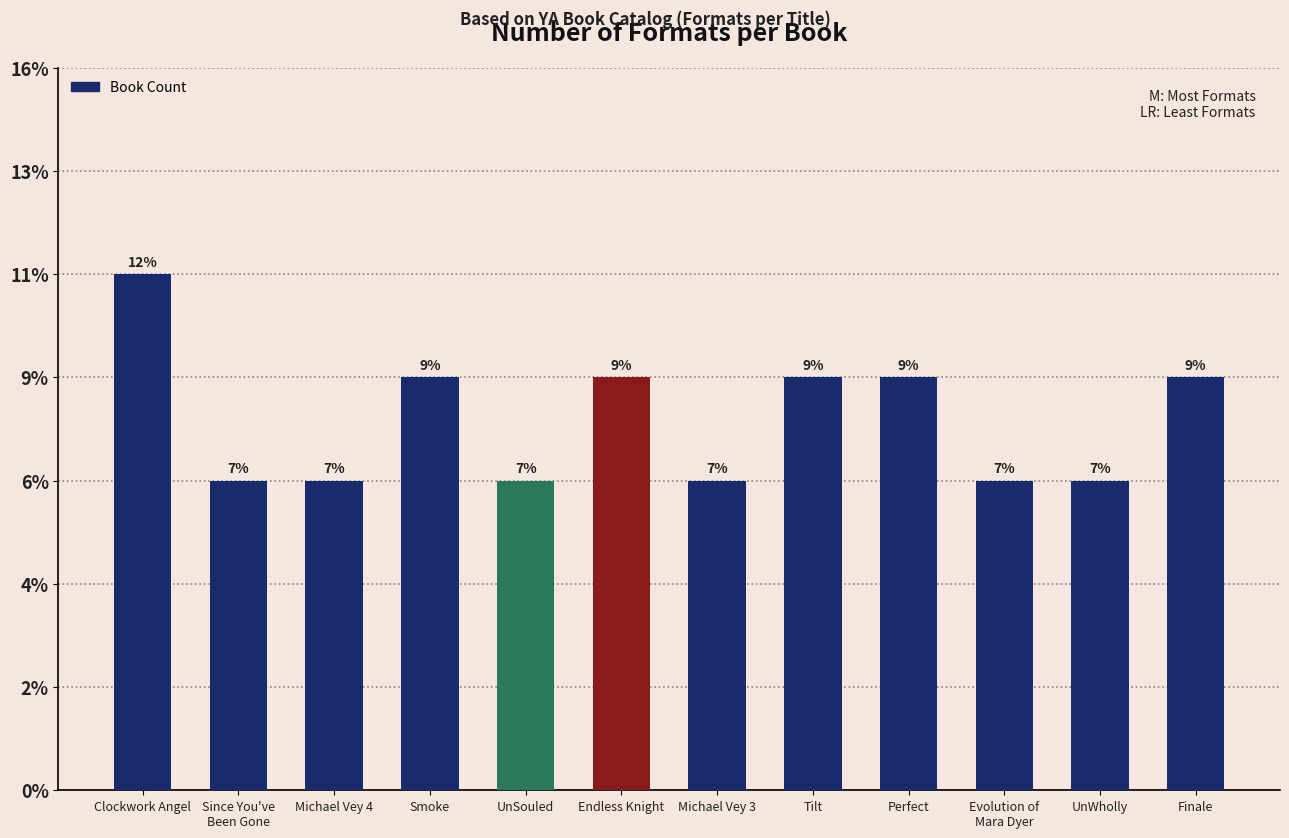

Are the bars horizontal?

No